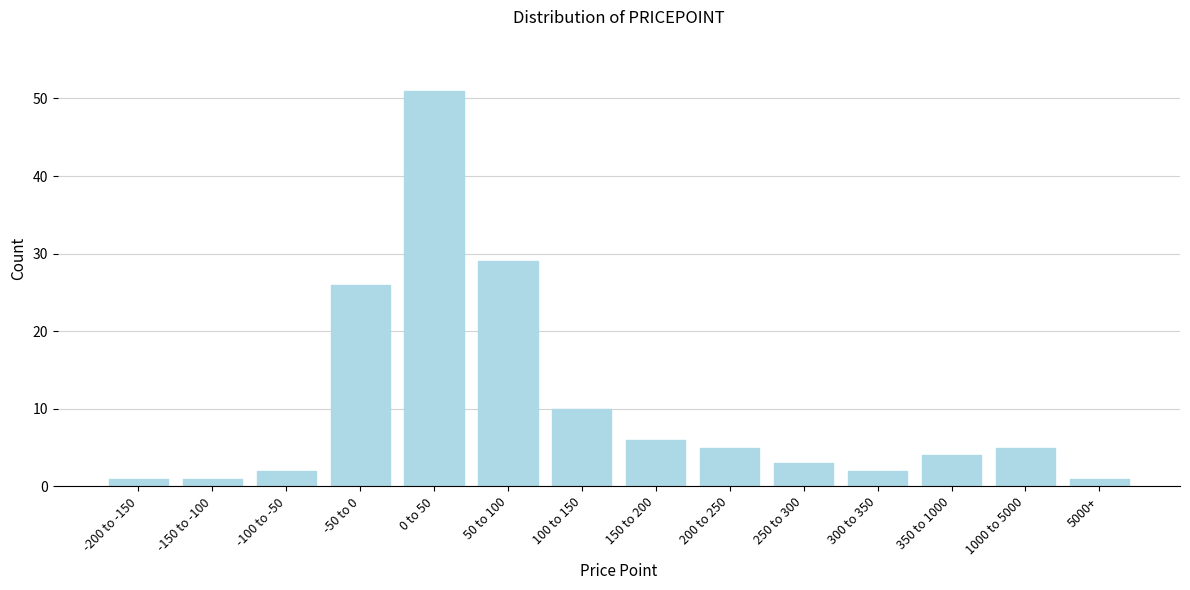

Reading right to left, extract all data points from this chart.

5000+=1	1000 to 5000=5	350 to 1000=4	300 to 350=2	250 to 300=3	200 to 250=5	150 to 200=6	100 to 150=10	50 to 100=29	0 to 50=51	-50 to 0=26	-100 to -50=2	-150 to -100=1	-200 to -150=1